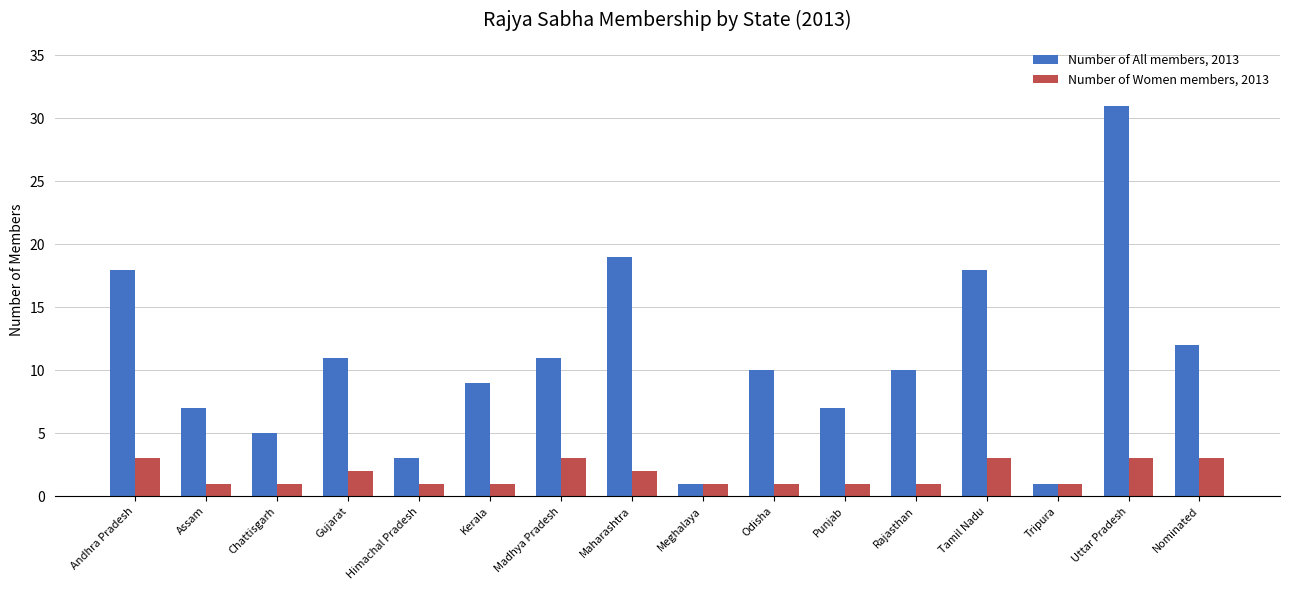

What is the label of the 6th bar from the left?

Kerala